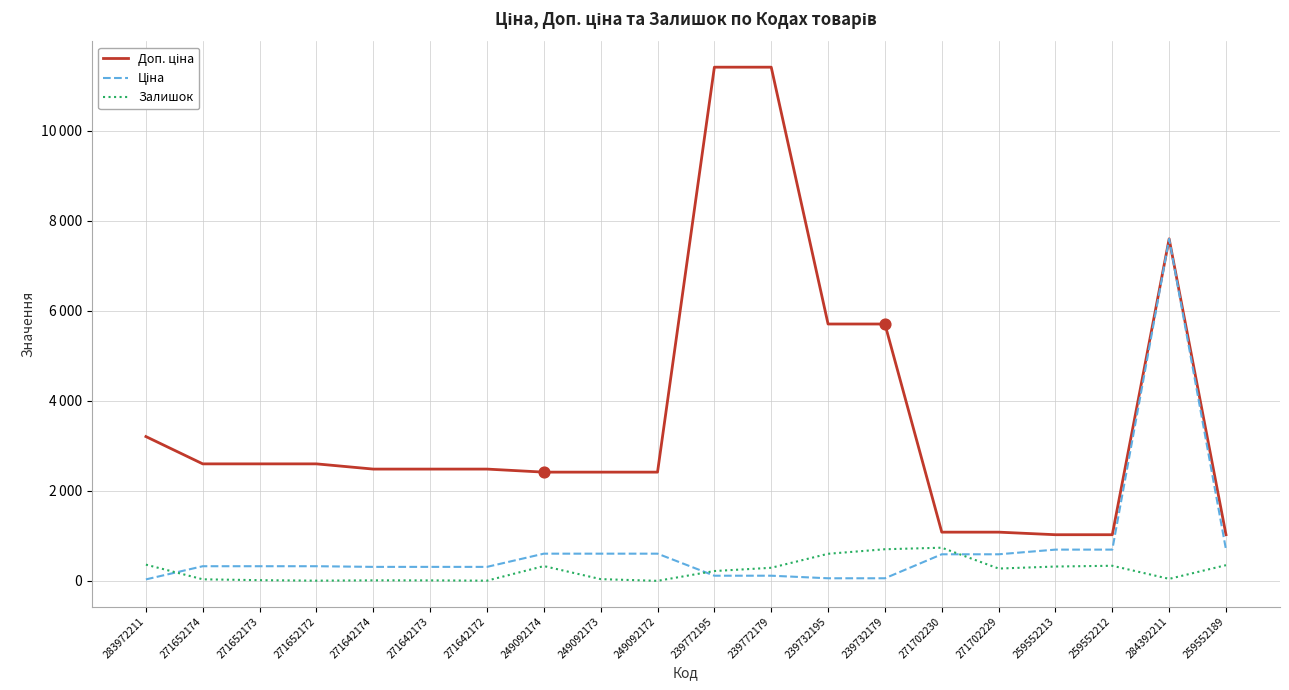

Which series has the largest total across all categories?

Доп. ціна